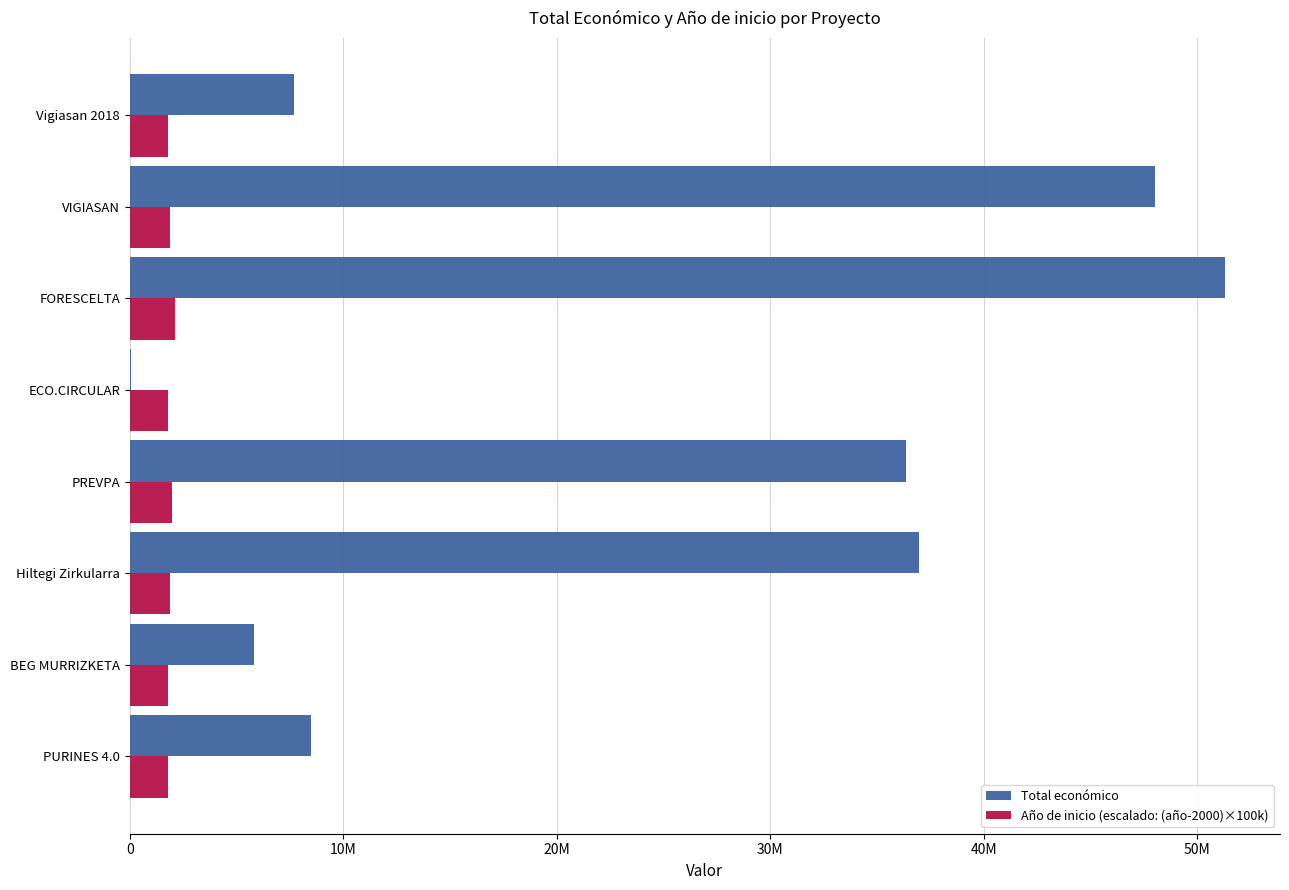

What is the value of the Total económico bar at the 1st from the left?

8484999